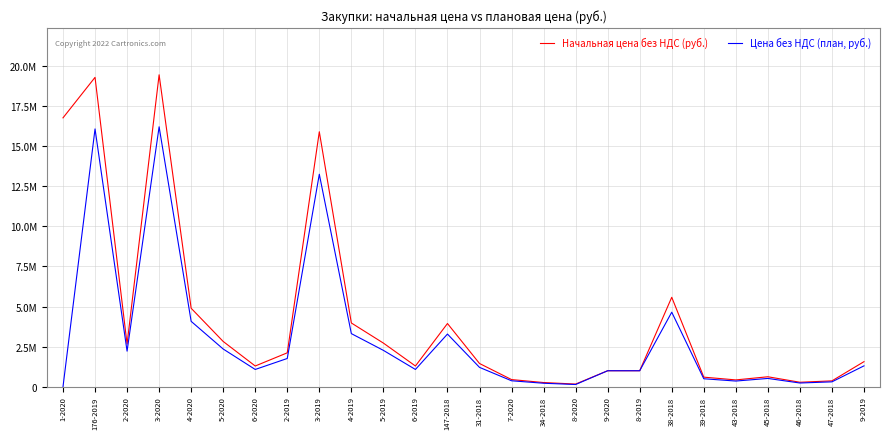

How many interior local peaks does the Цена без НДС (план, руб.) series have?

6